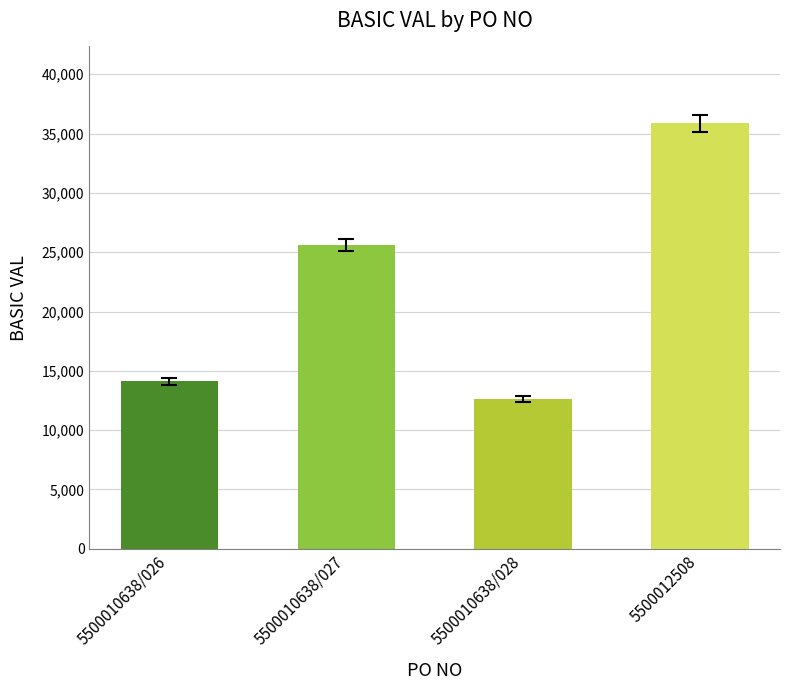

What is the change in value from 5500010638/026 to 5500012508?

+21761.8